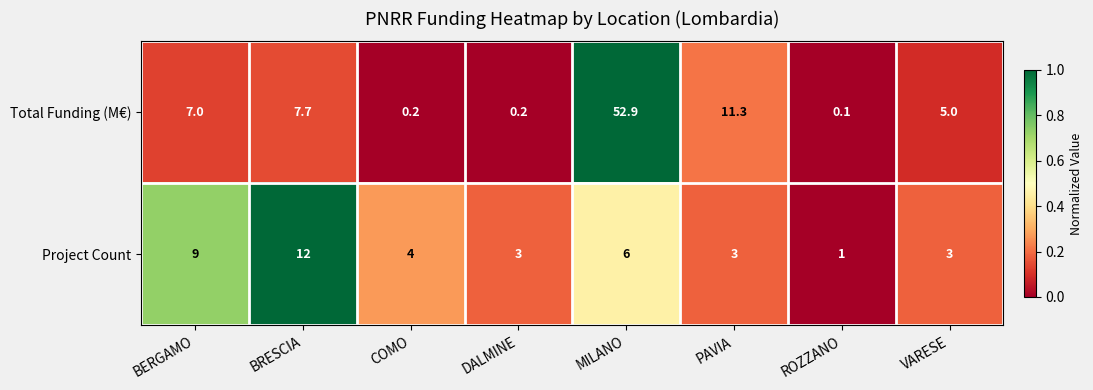

The Project Count series shows 1.6 at DALMINE. True or false?

False